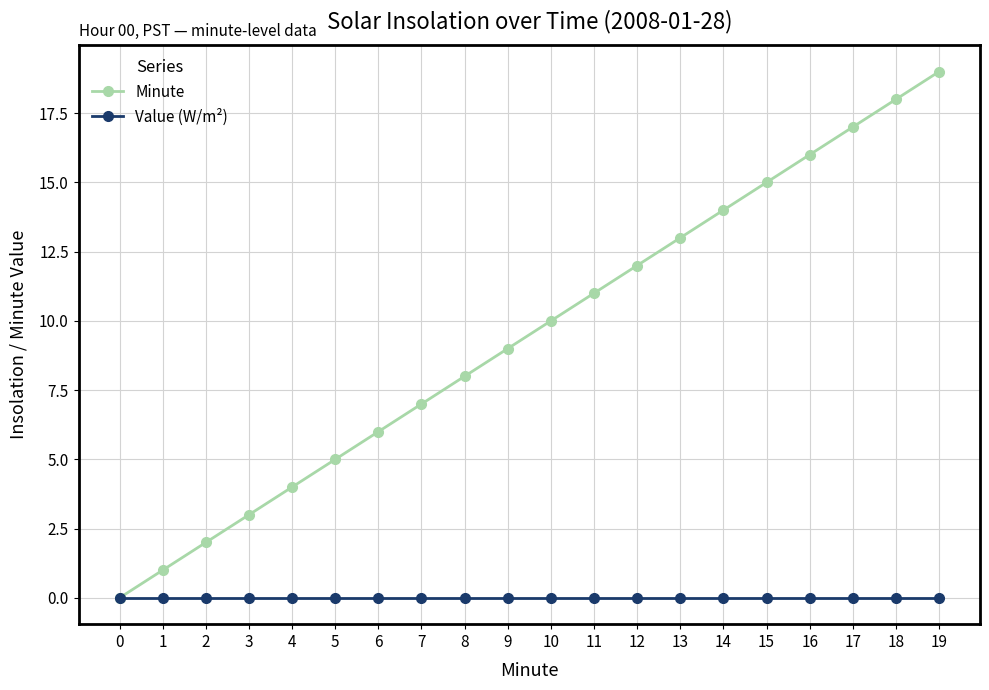

What is the difference between the maximum and minimum values in the Minute series?

19